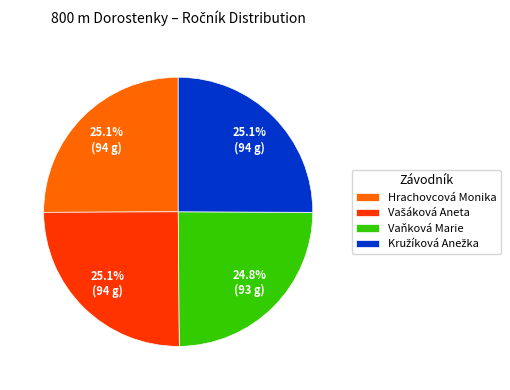

What portion of the pie excludes Vaňková Marie?

75.2%